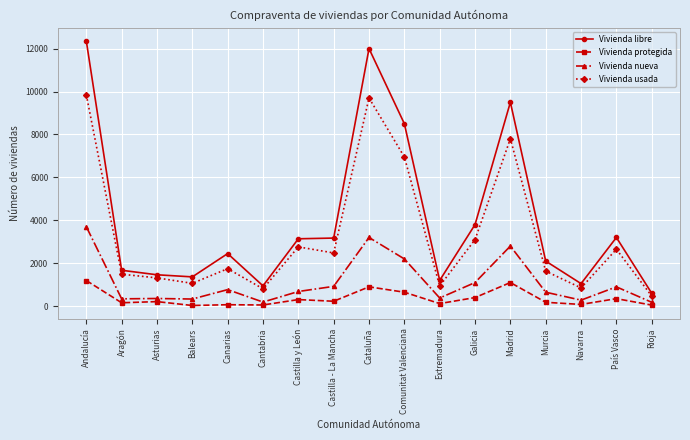

Is this an area chart (filled region under the line)?

No